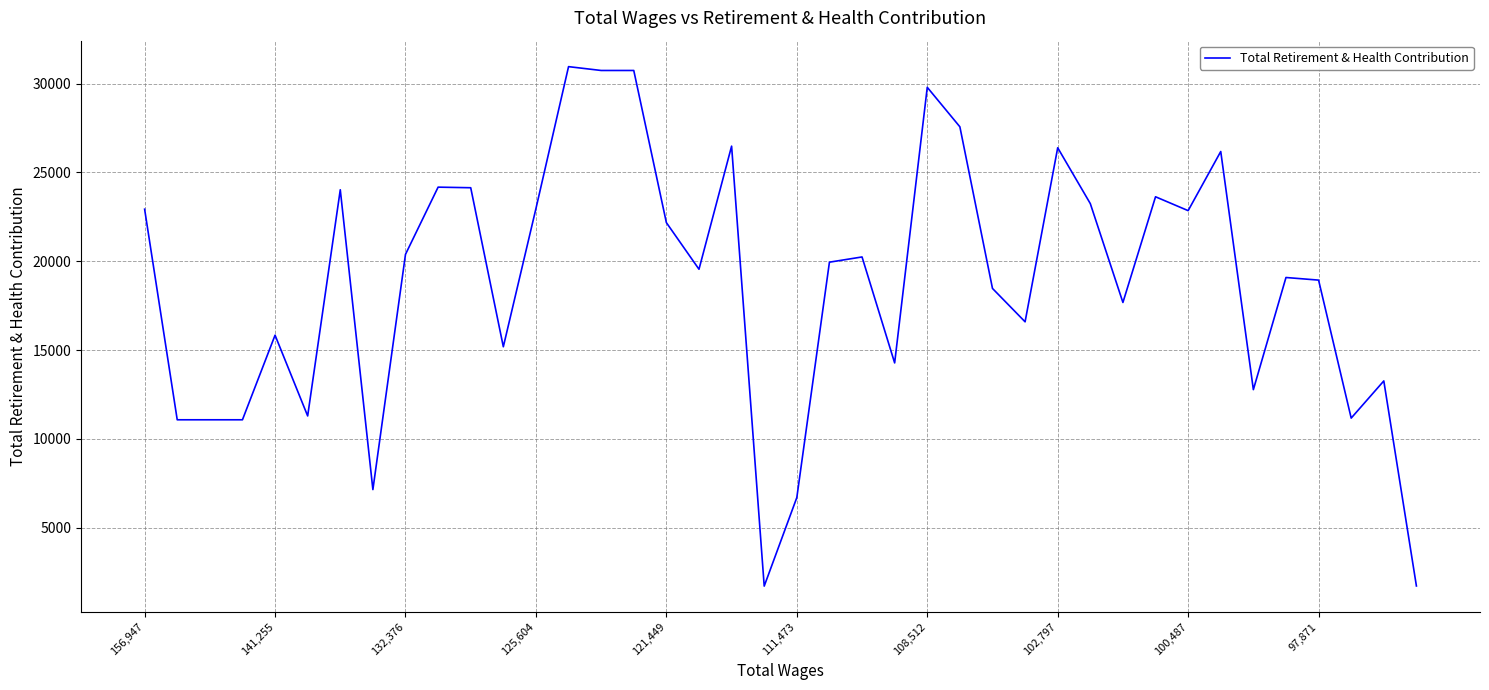

What is the difference between the maximum and minimum values?

29252